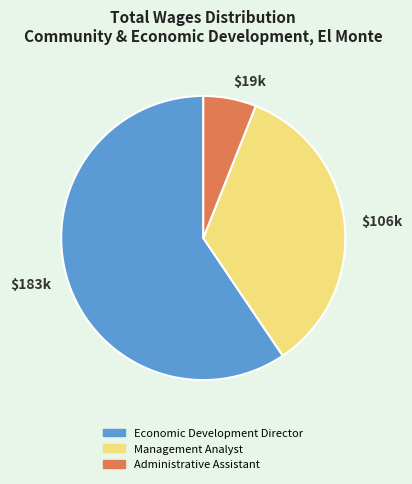

What is the smallest slice in the pie chart?

$19k